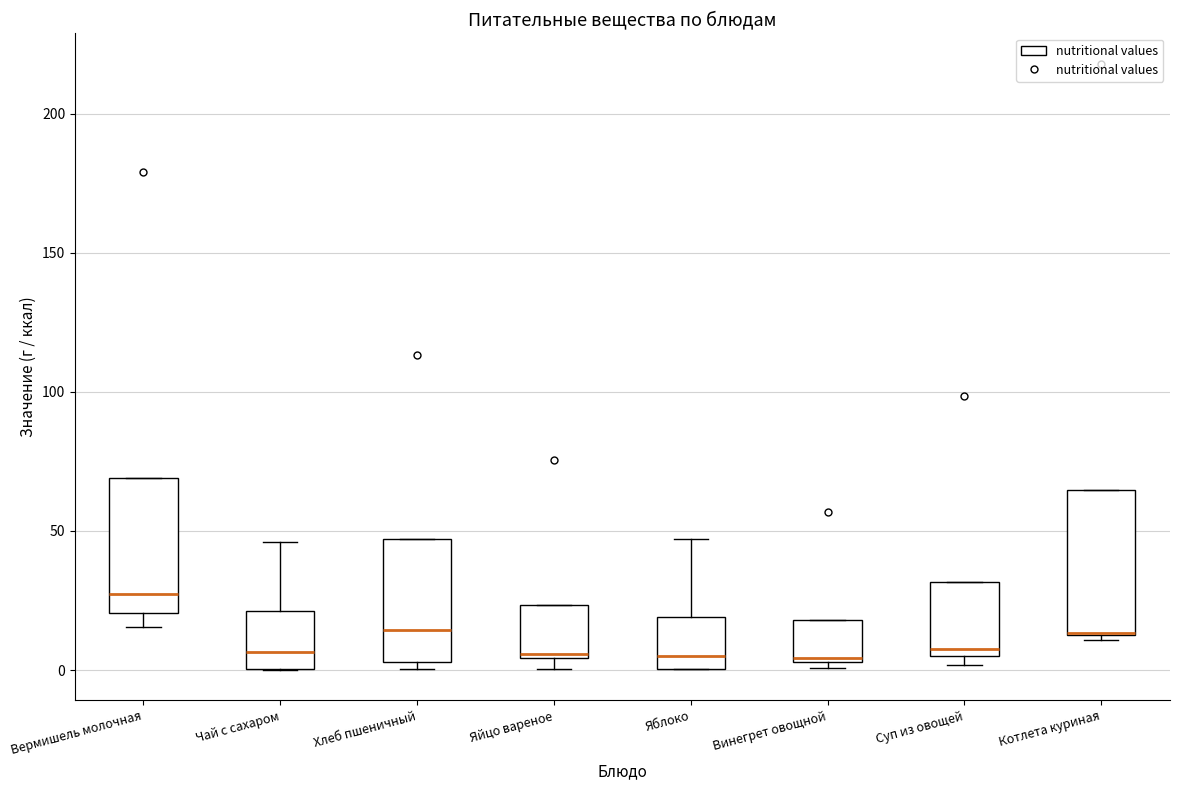

Where does the median line of the box for Яблоко sit on the y-axis? The values are not printed on the chart, so give them approximately, as read against the axis.

5